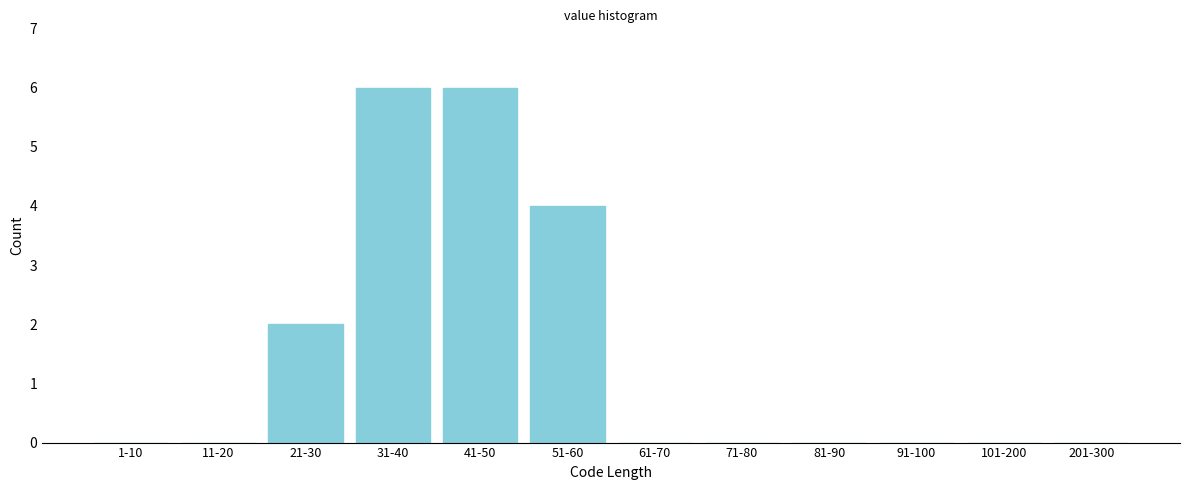

Reading left to right, list all the values displayed in this chart.

1-10=0	11-20=0	21-30=2	31-40=6	41-50=6	51-60=4	61-70=0	71-80=0	81-90=0	91-100=0	101-200=0	201-300=0